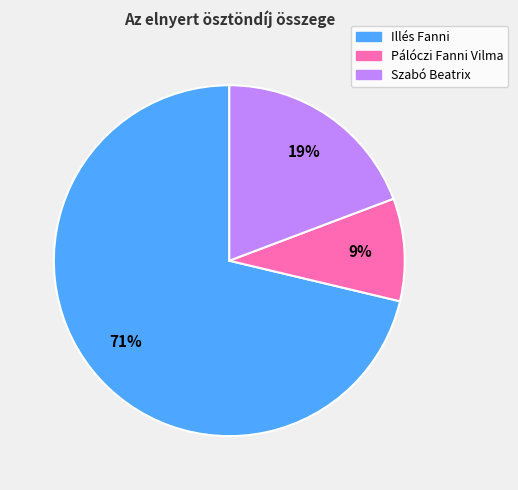

Is Illés Fanni the majority of the pie?

Yes